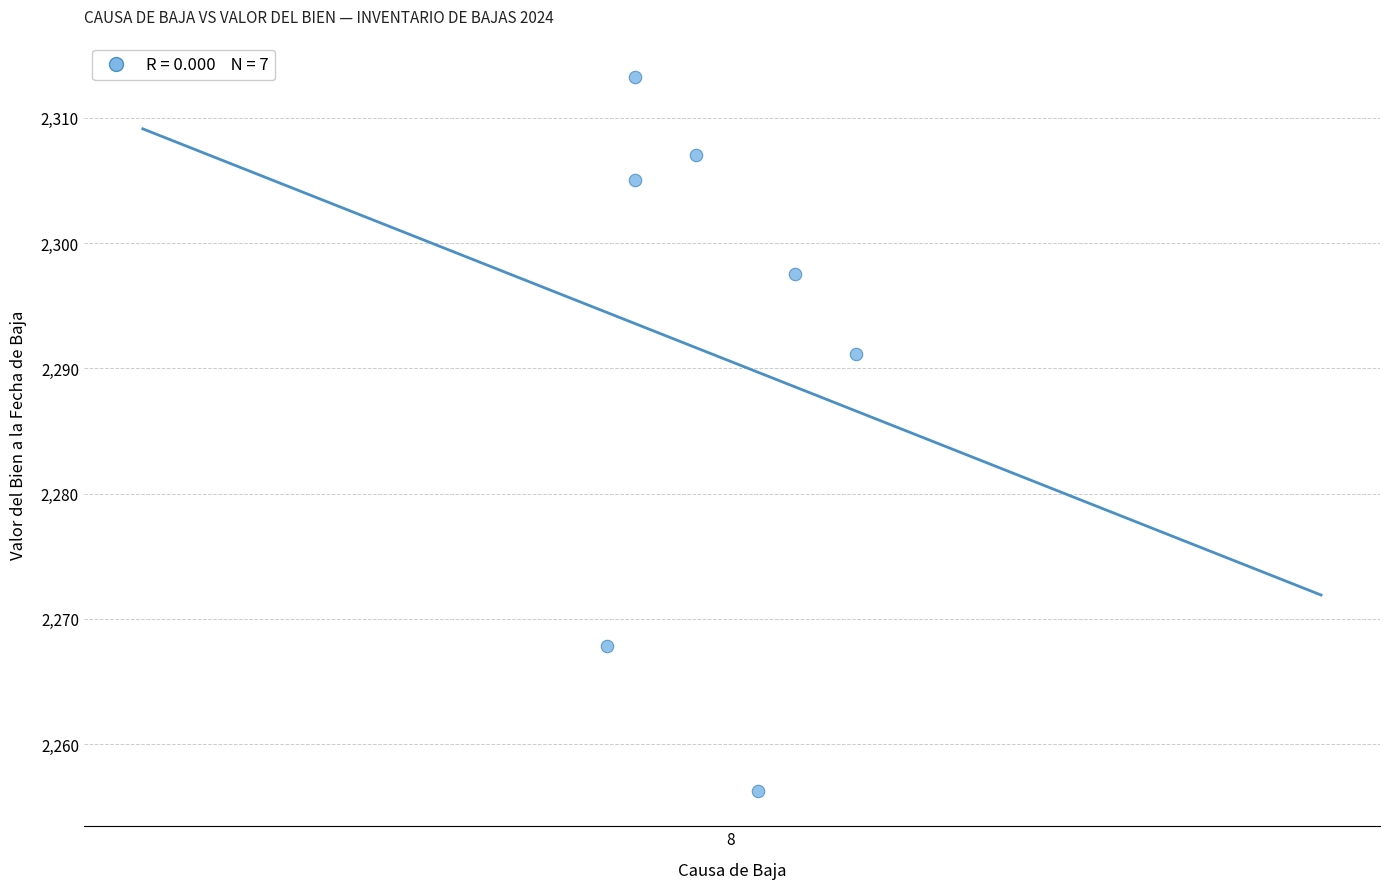

What Y value in the scatter plot is closest to 2284?

2291.1